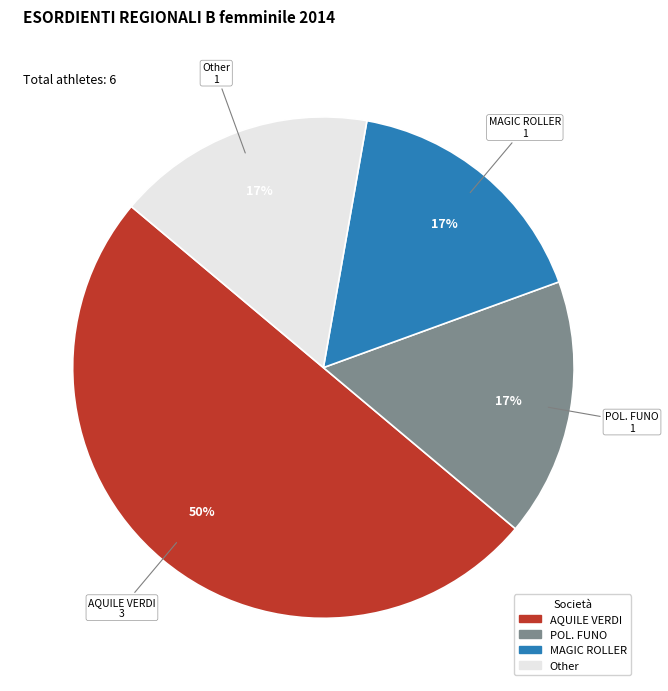

Is it true that MAGIC ROLLER is 17% of the pie?

True